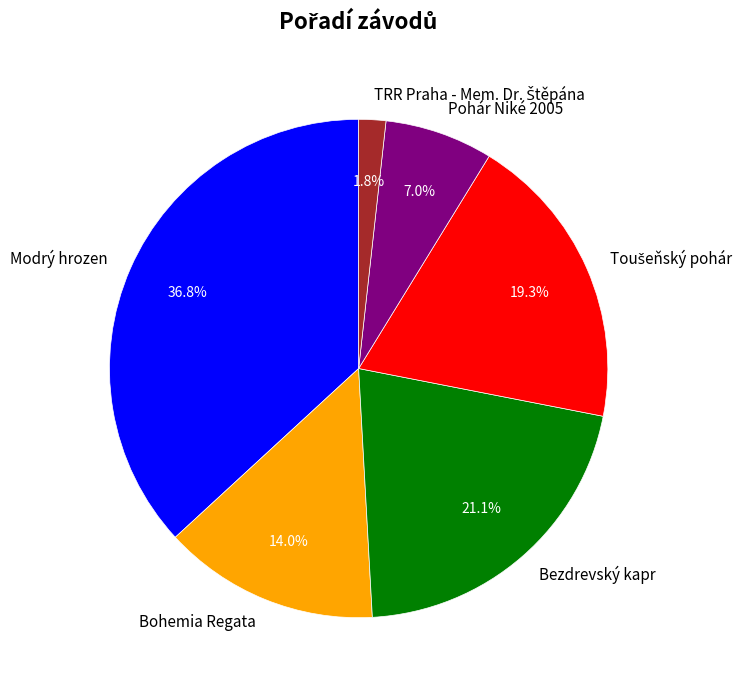

Does Modrý hrozen represent more than half of the total?

No